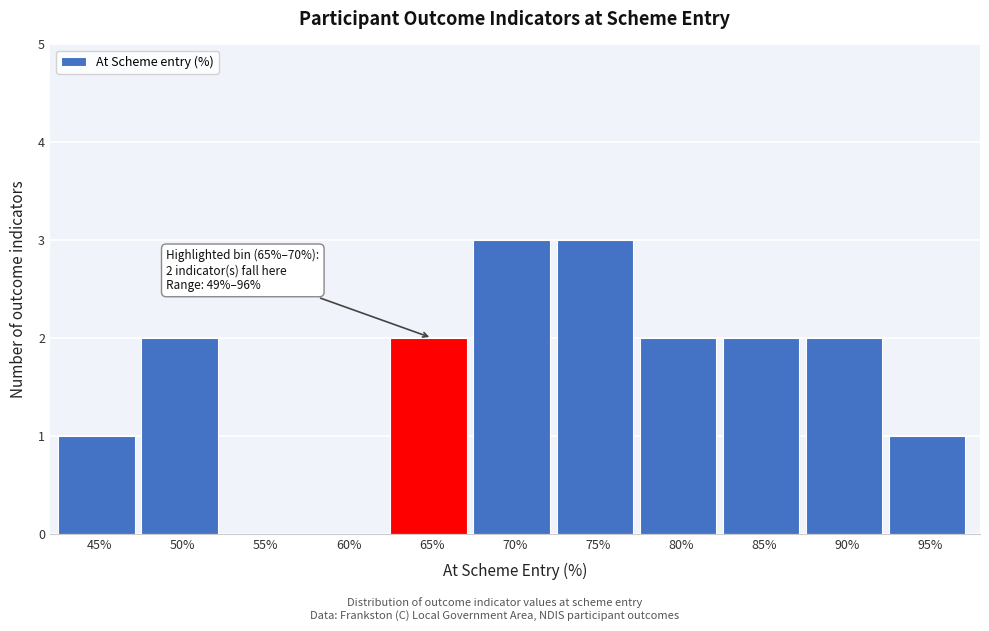

Reading left to right, transcribe all the data shown in this chart.

45%=1	50%=2	55%=0	60%=0	65%=2	70%=3	75%=3	80%=2	85%=2	90%=2	95%=1